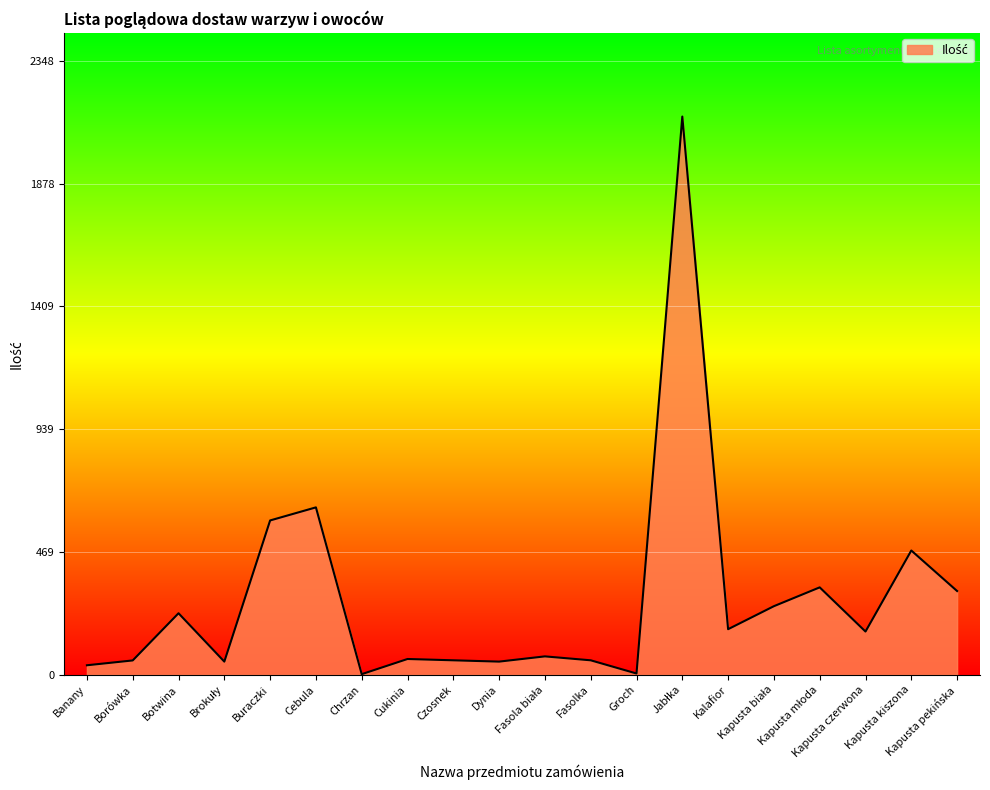

Which has a higher value, Buraczki or Chrzan?

Buraczki